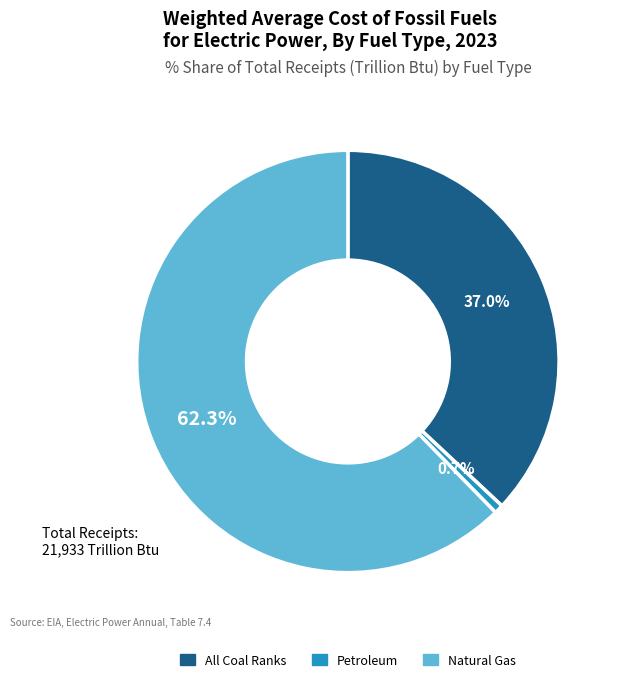

Rank the categories by value from lowest to highest.

Petroleum, All Coal Ranks, Natural Gas